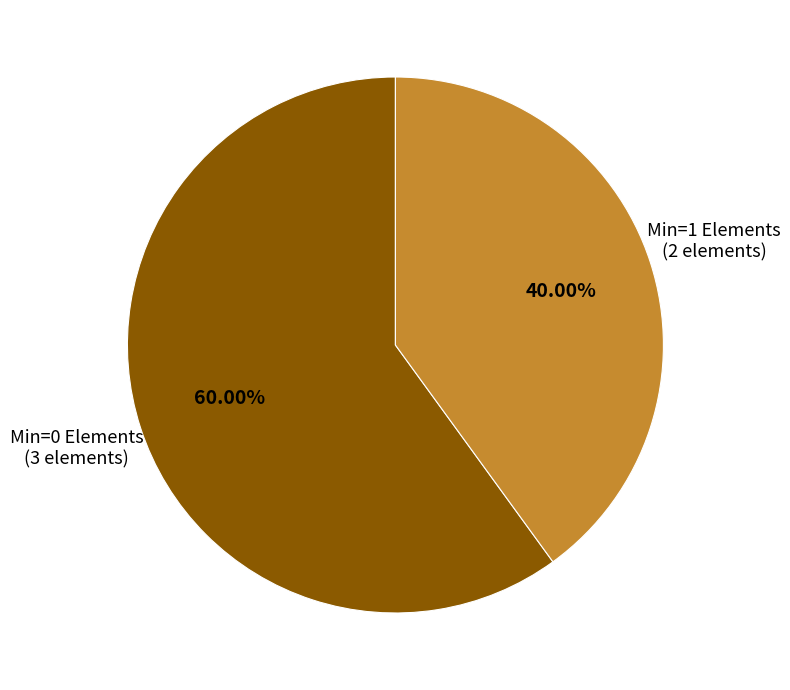

Which slice is the largest?

Min=0 Elements